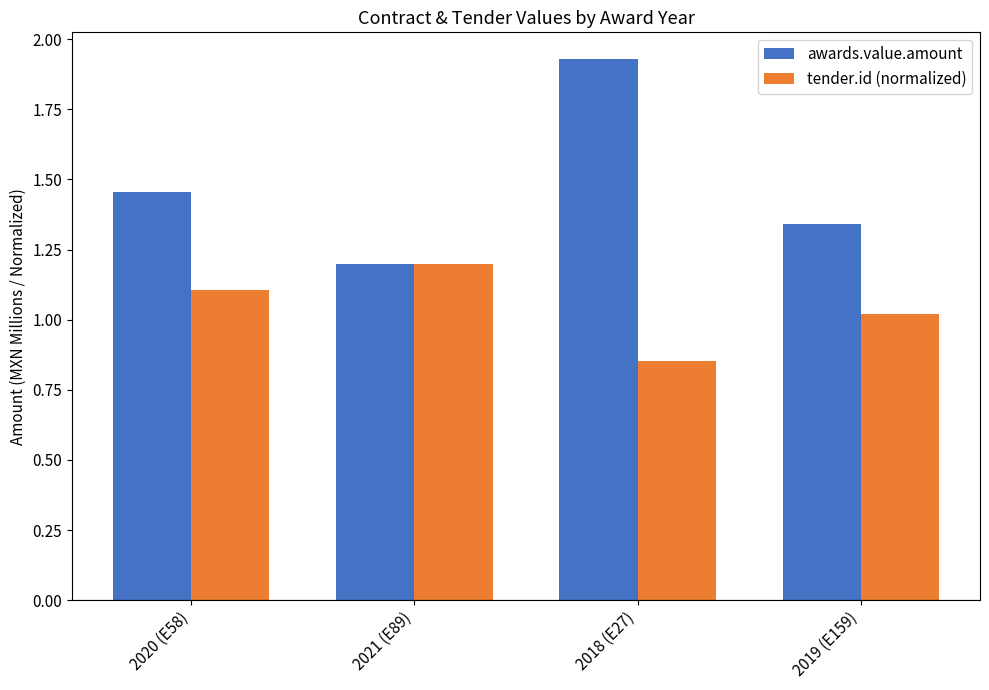

What position from the left is 2019 (E159)?

4